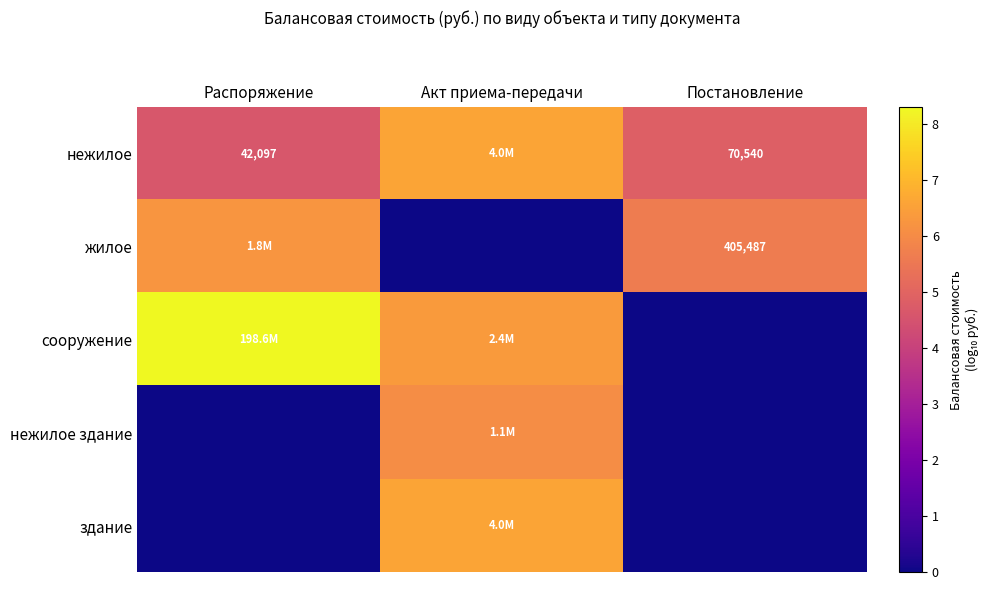

How many positive values does the нежилое здание series have?

1